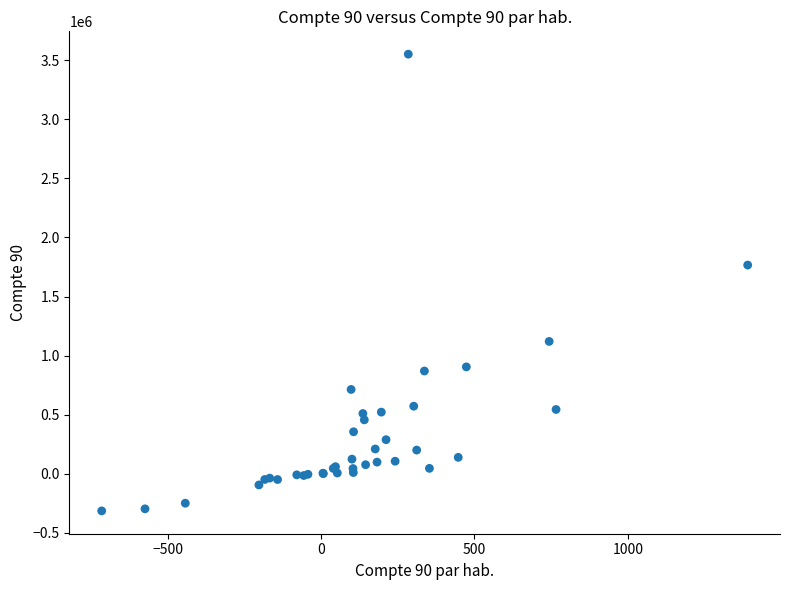

What Y value in the scatter plot is closest to 1618552?

1766349.5